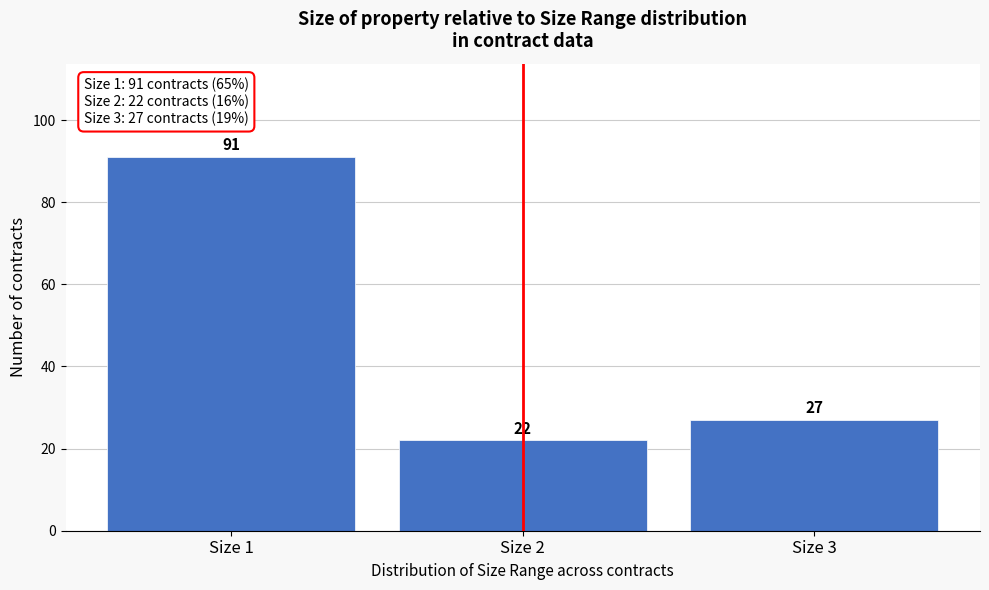

Reading left to right, list all the values displayed in this chart.

91	22	27